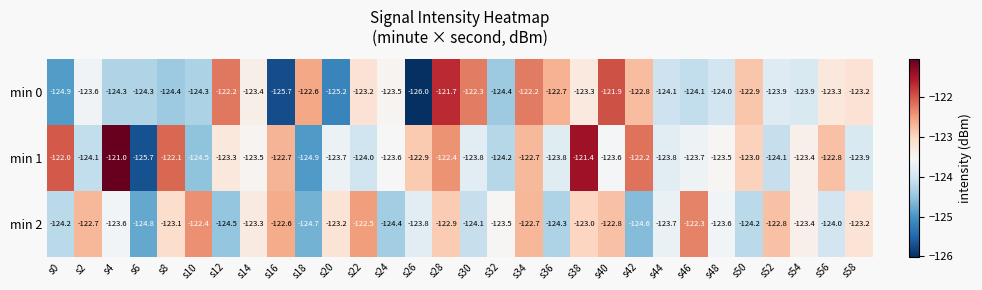

What is the difference between the highest and lowest values at s28?

1.2